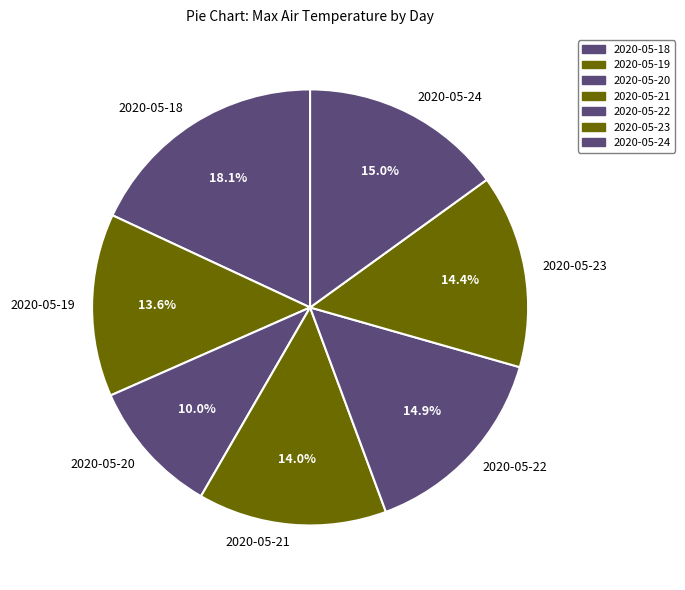

How many slices are in this pie chart?

7